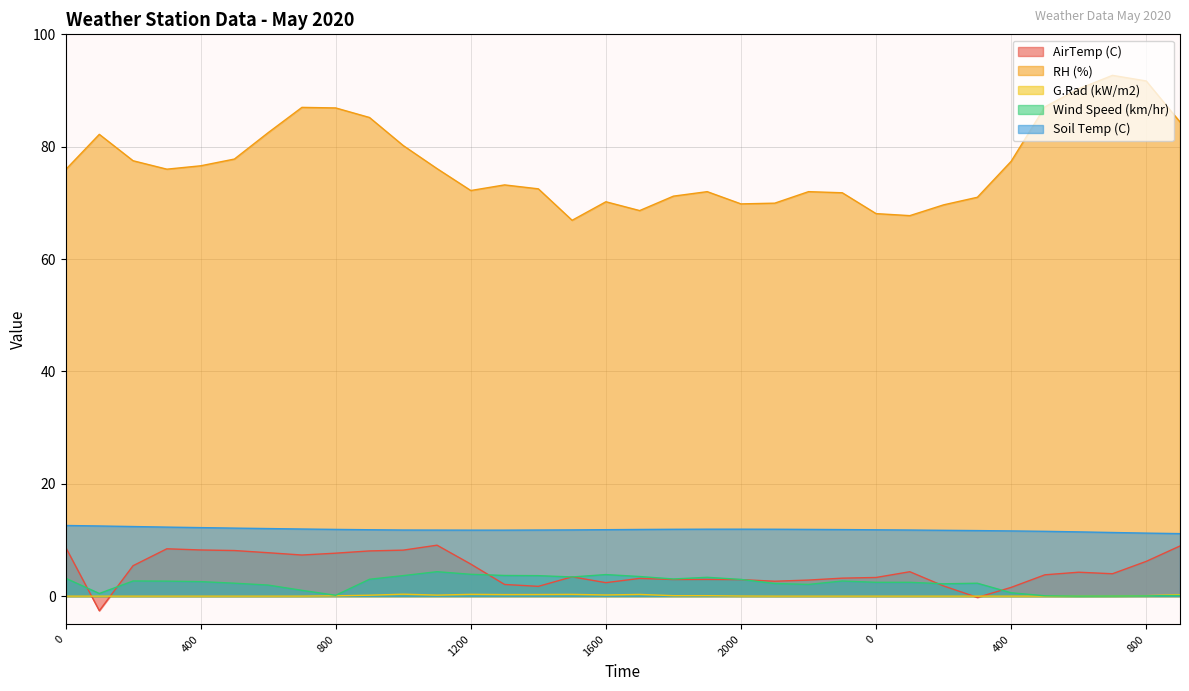

True or false: Soil Temp (C) has a value of 11.8 at 1100.

True